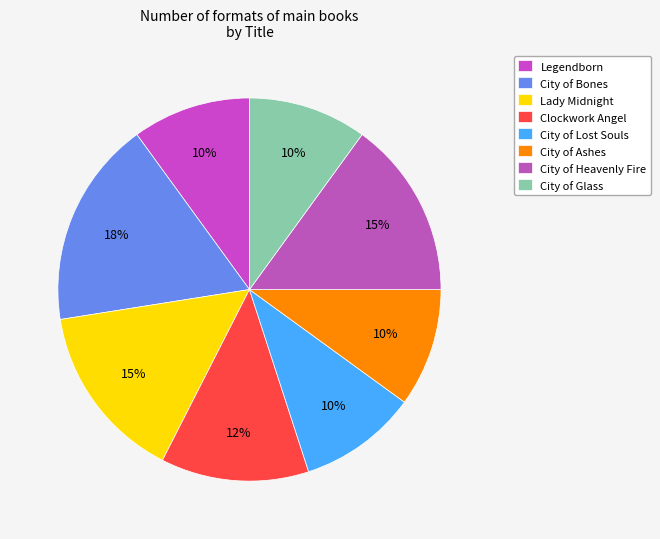

How many segments does this pie chart have?

8